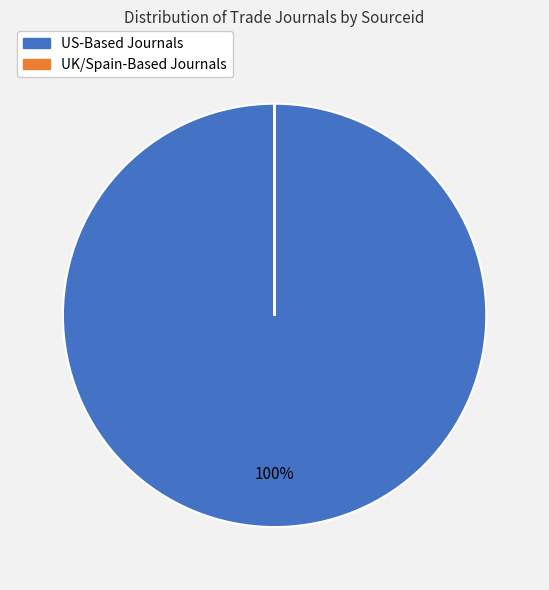

Count the number of slices in the pie.

5